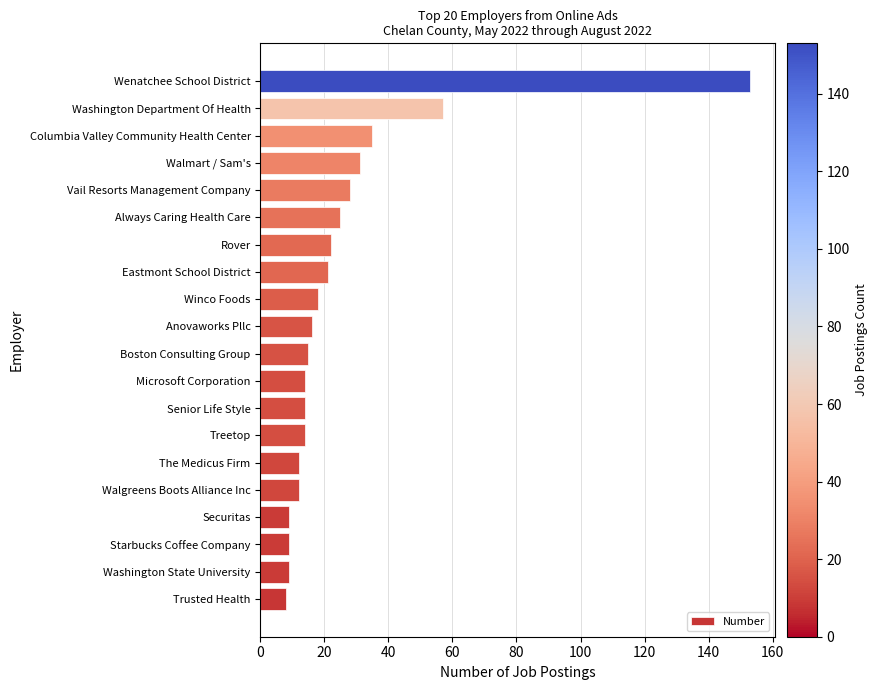

Which has a higher value, Boston Consulting Group or Washington State University?

Boston Consulting Group